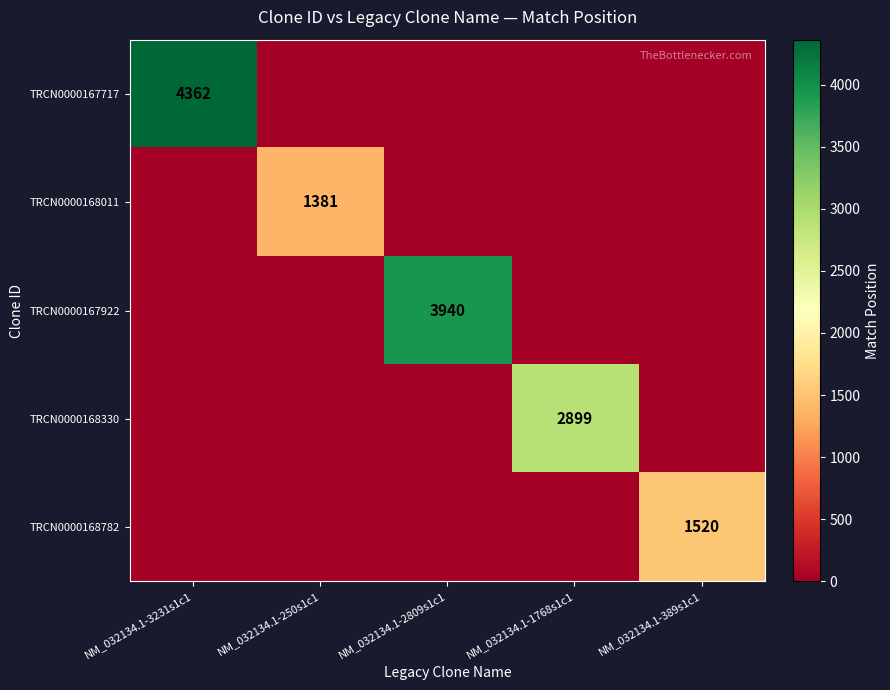

The value of TRCN0000168011 at NM_032134.1-250s1c1 is 721. True or false?

False